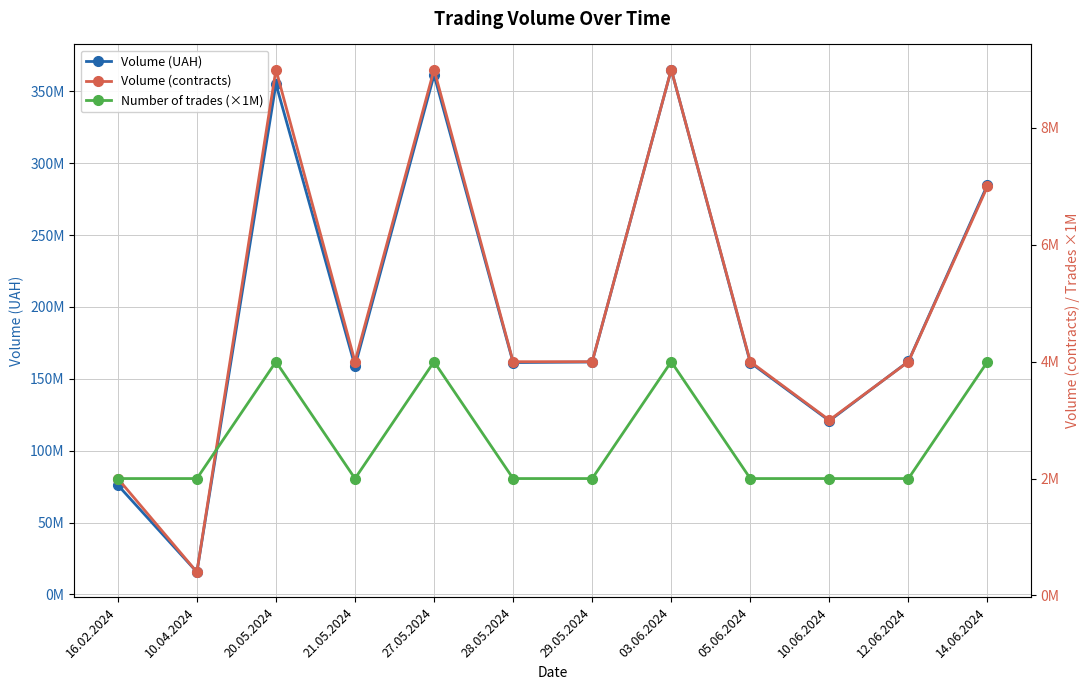

Between 14.06.2024 and 27.05.2024, which is larger?

27.05.2024